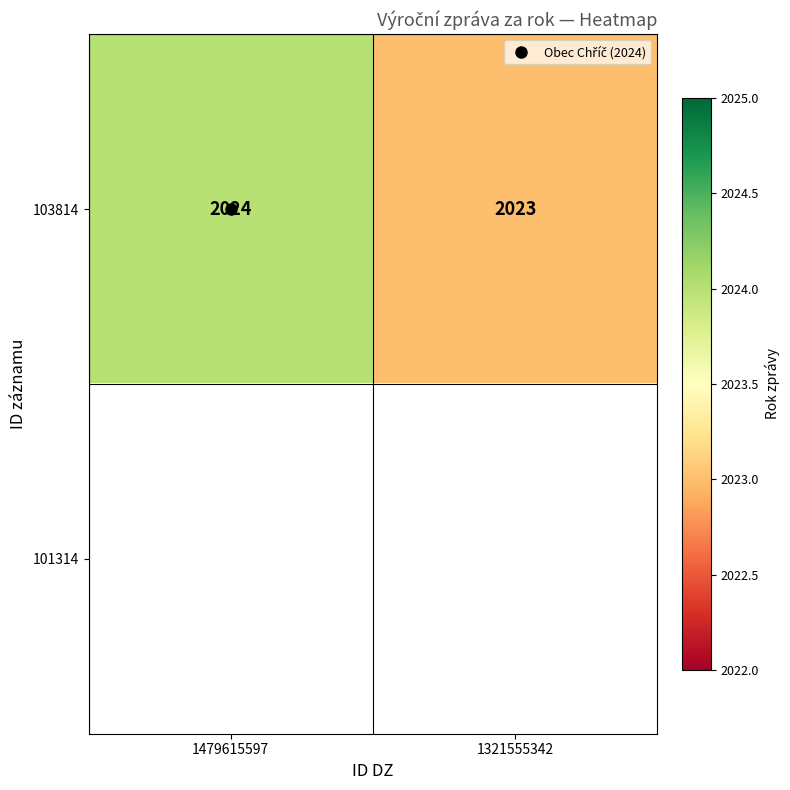

The 103814 series shows 2023.0 at 1321555342. True or false?

True